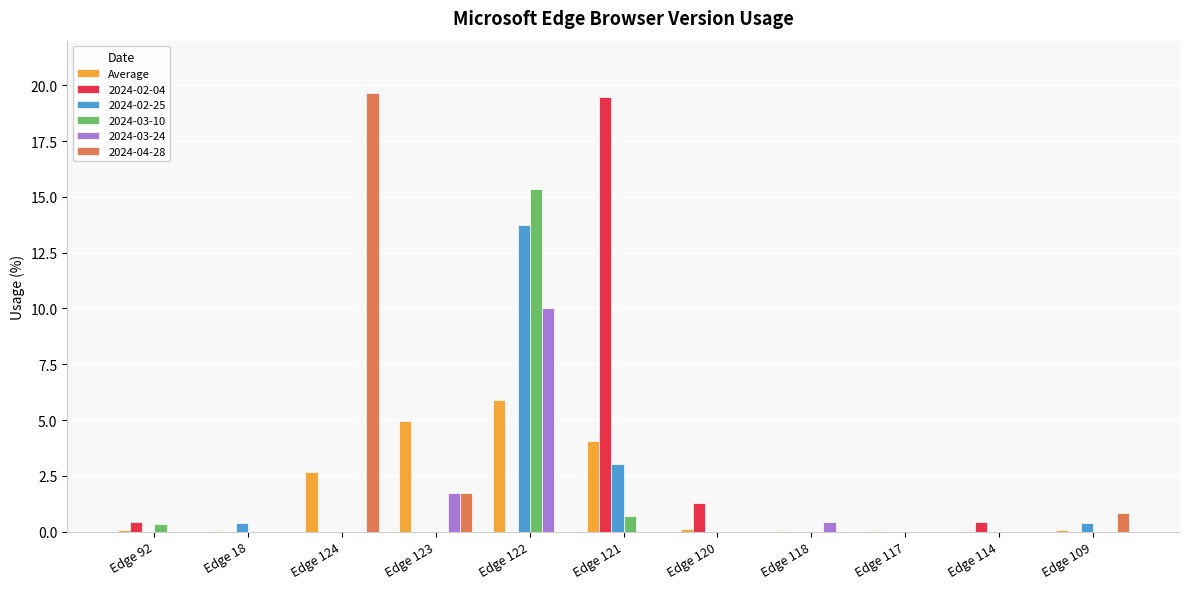

The 2024-03-10 series shows 0.4 at Edge 92. True or false?

True